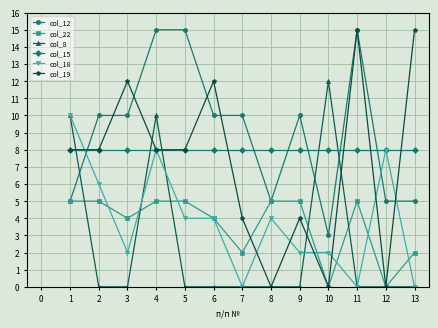

True or false: col_8 and col_15 cross at least once.

True